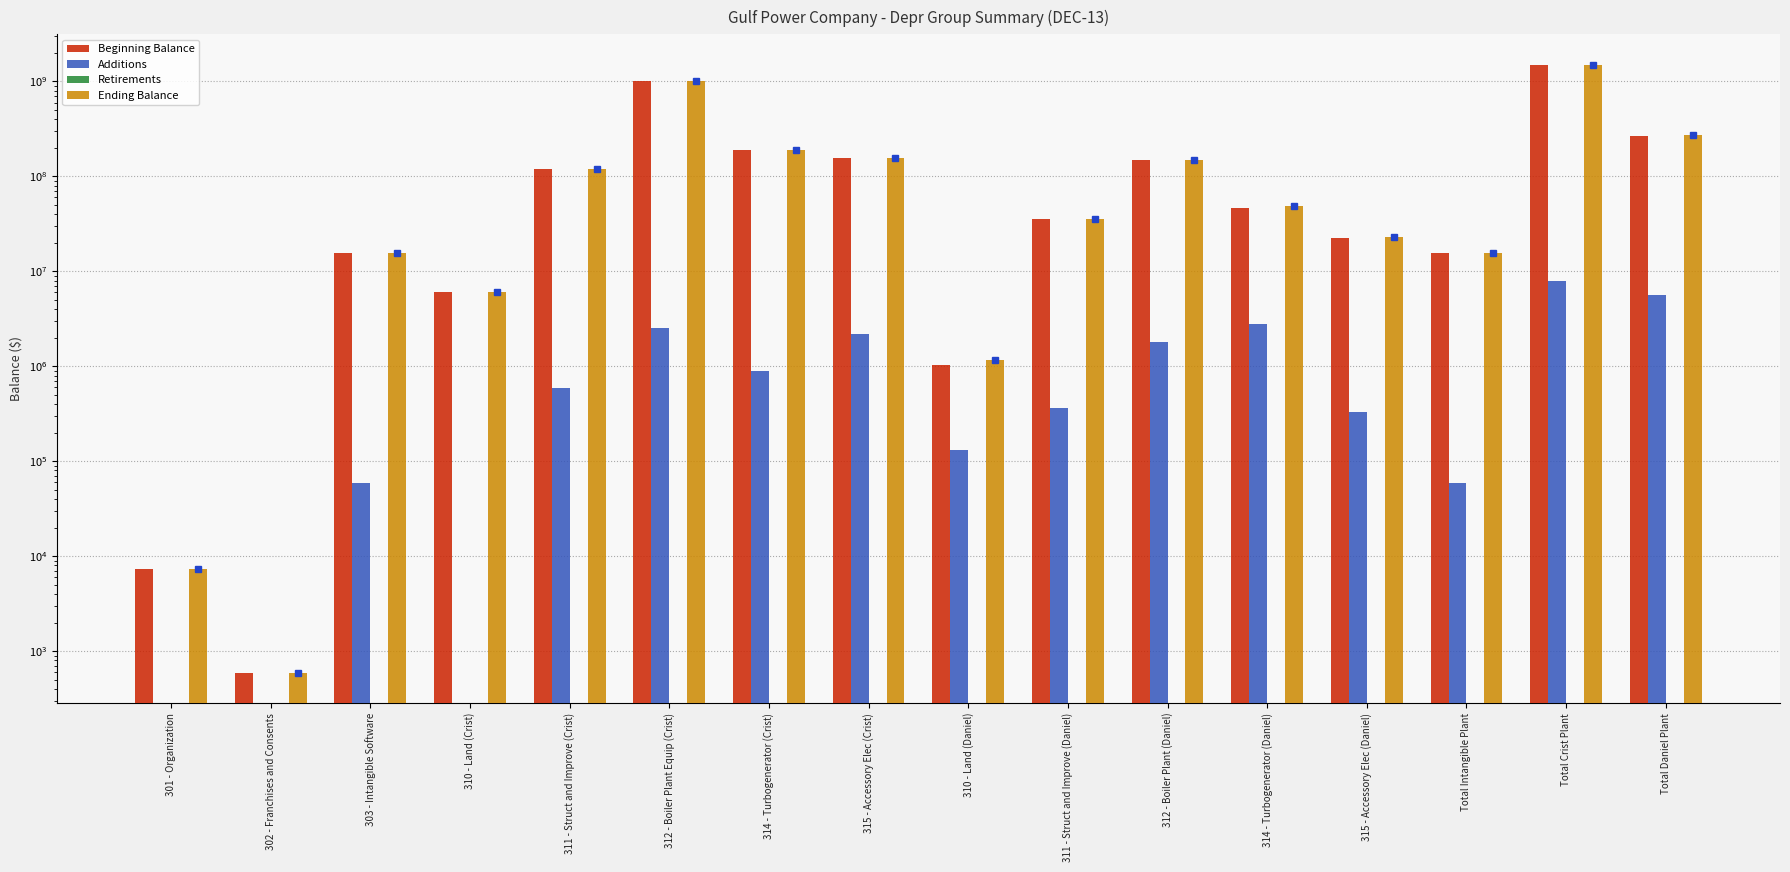

What is the value of the Retirements bar at the 12th from the left?

-491363.7